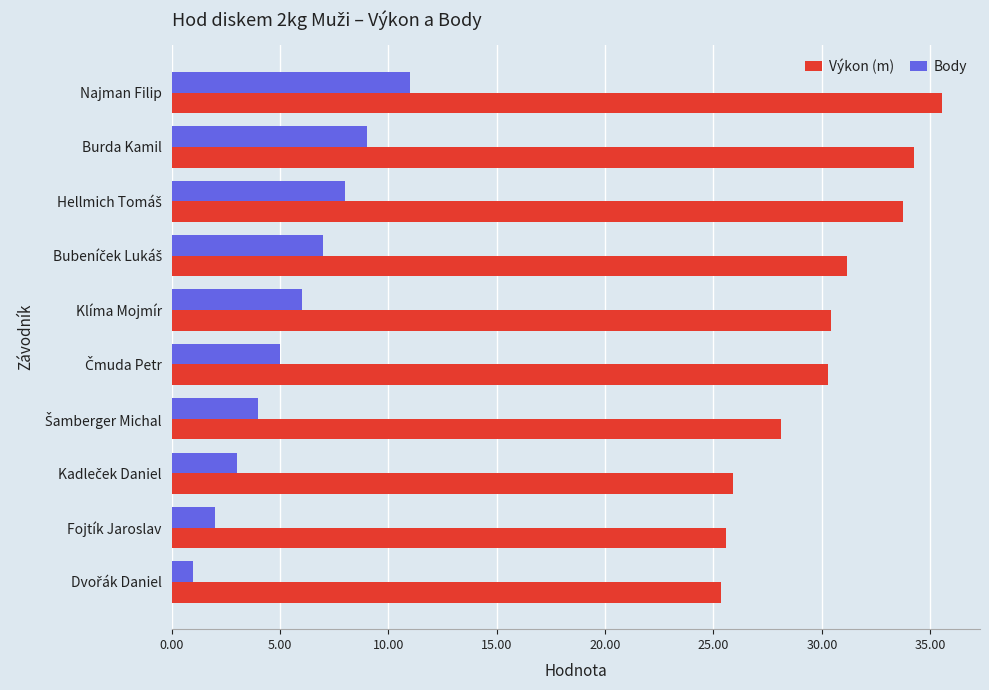

What is the difference between the maximum and minimum values in the Výkon (m) series?

10.2